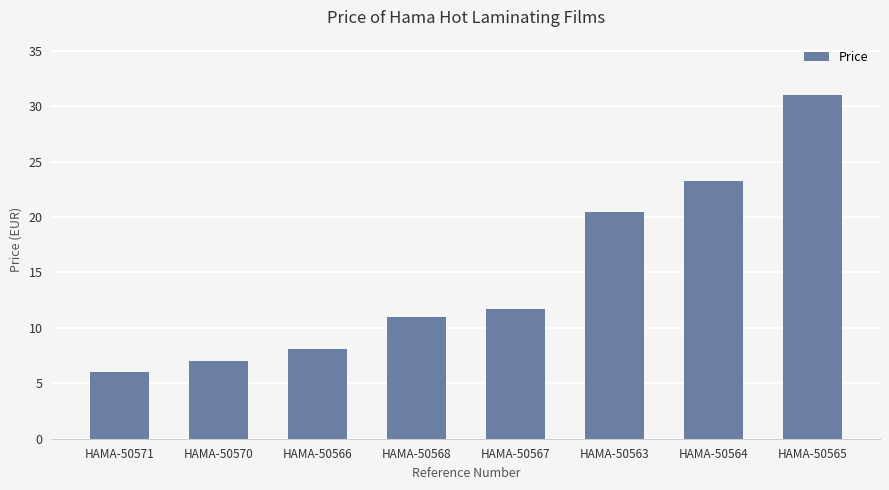

Rank the categories by value from highest to lowest.

HAMA-50565, HAMA-50564, HAMA-50563, HAMA-50567, HAMA-50568, HAMA-50566, HAMA-50570, HAMA-50571